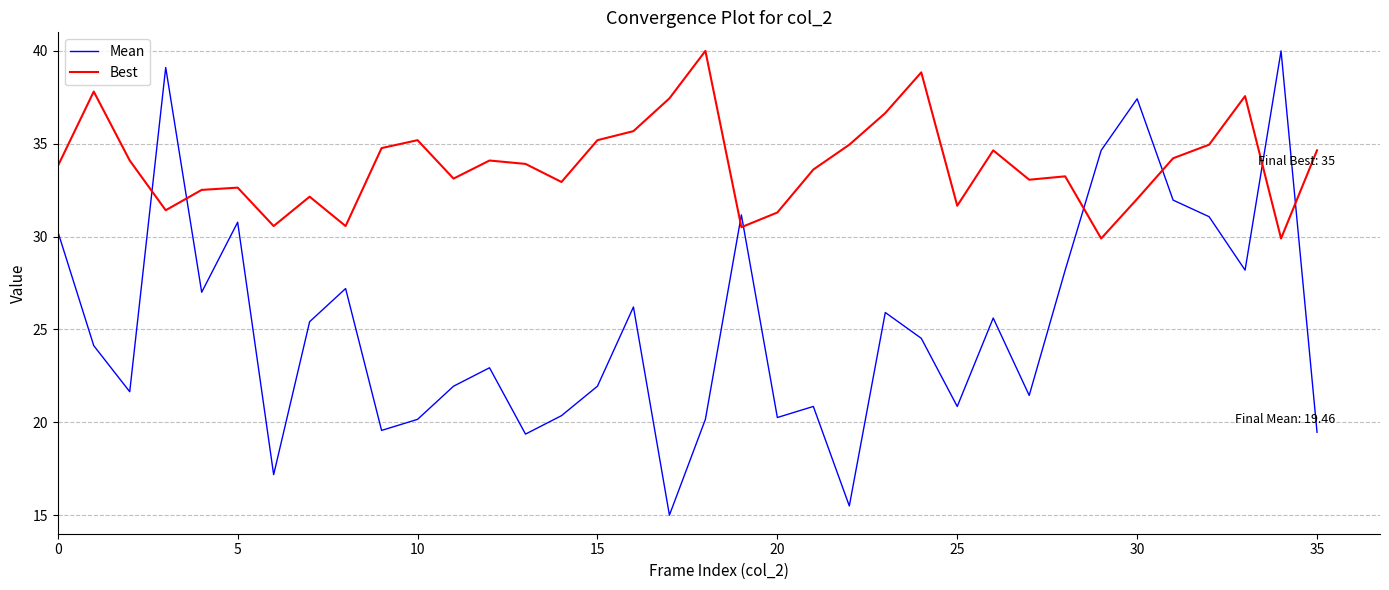

How many lines are shown in the chart?

2